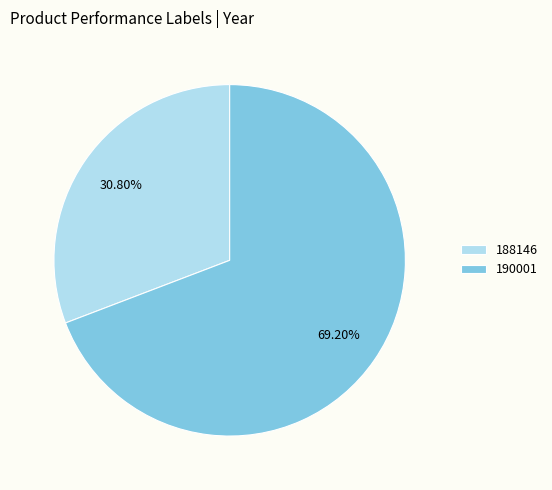

What is the total percentage of 188146 and 190001?

100.0%